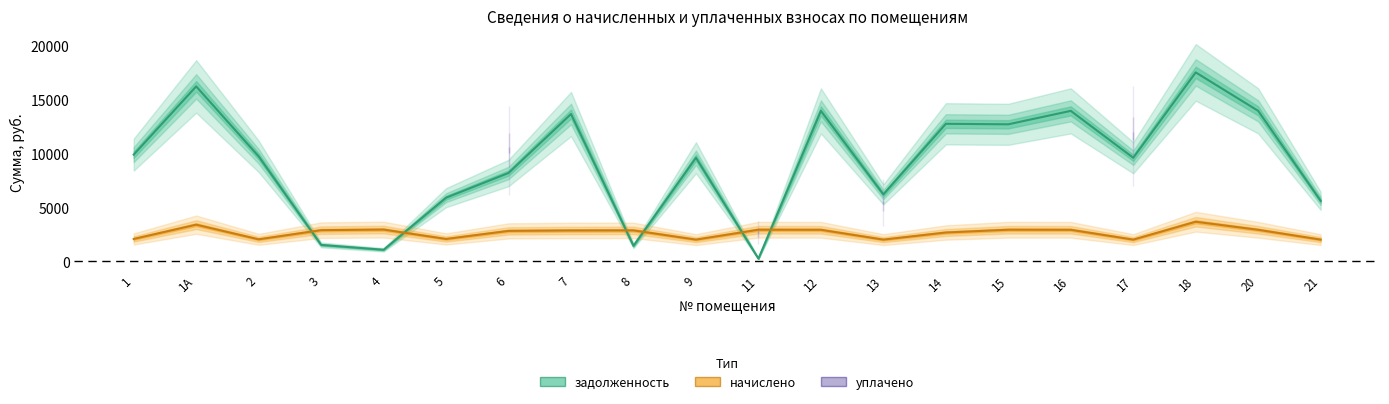

Is this an area chart (filled region under the line)?

No